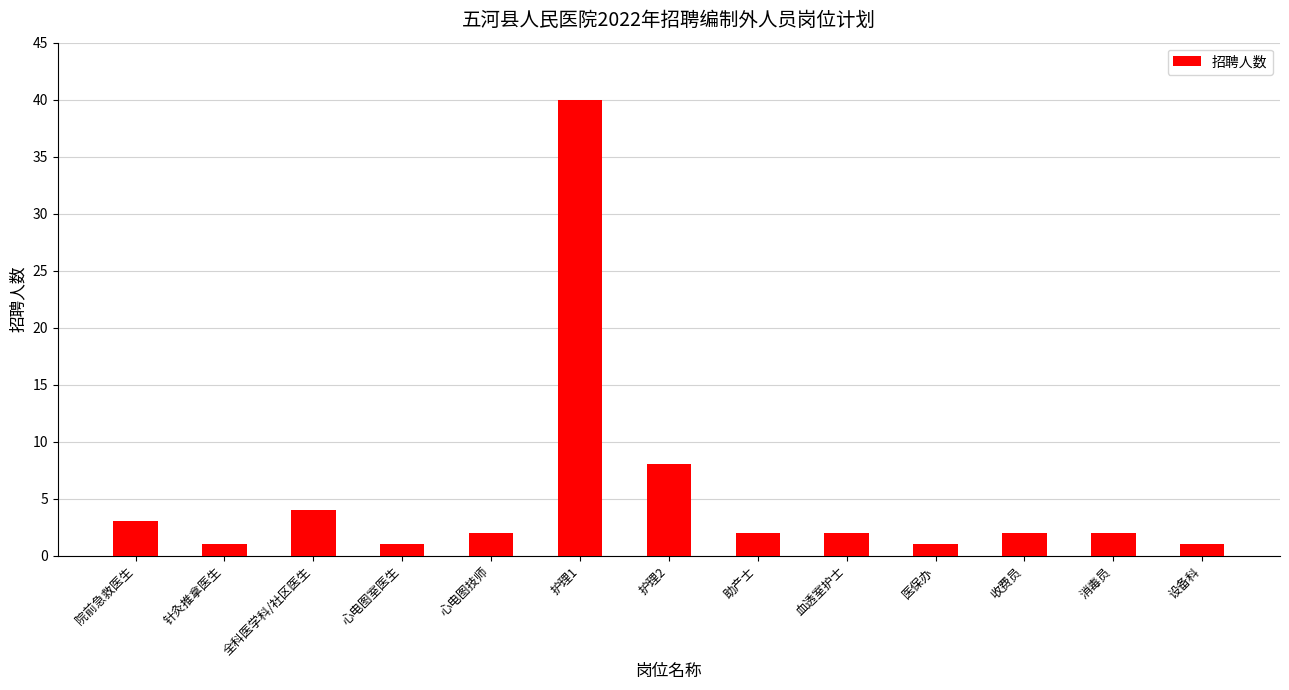

What is the greatest value displayed?

40